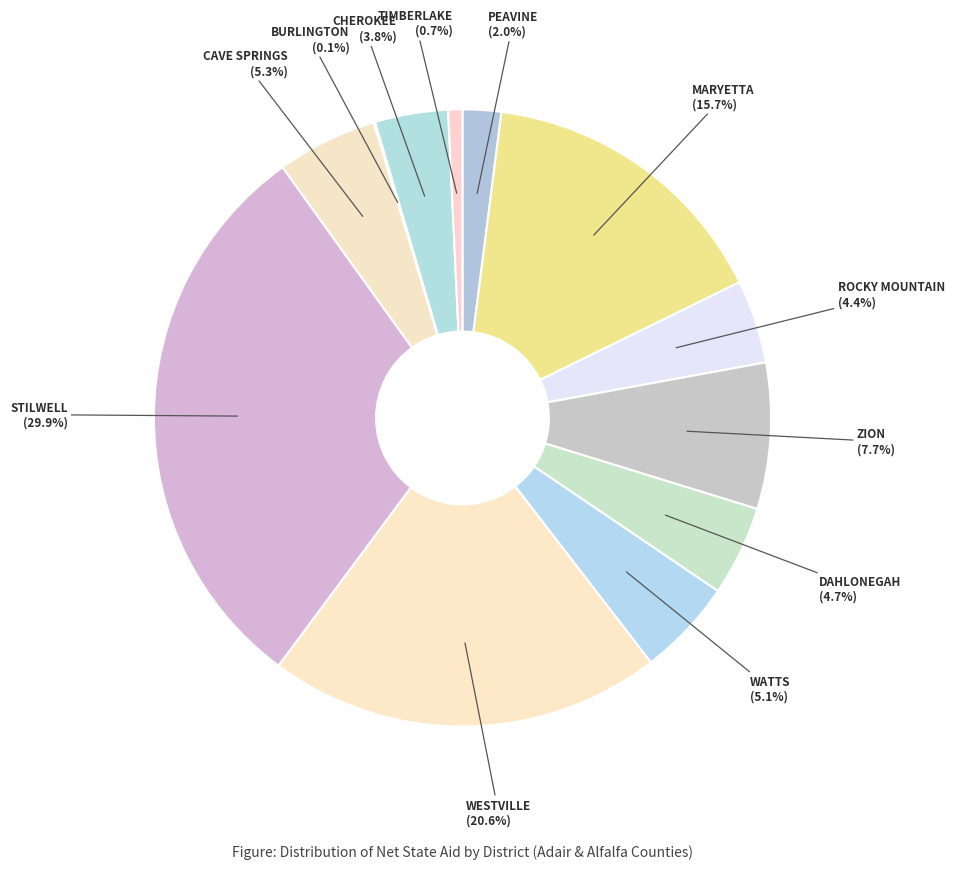

To the nearest percent, what is the difference between the ZION and CAVE SPRINGS slice percentages?

2%